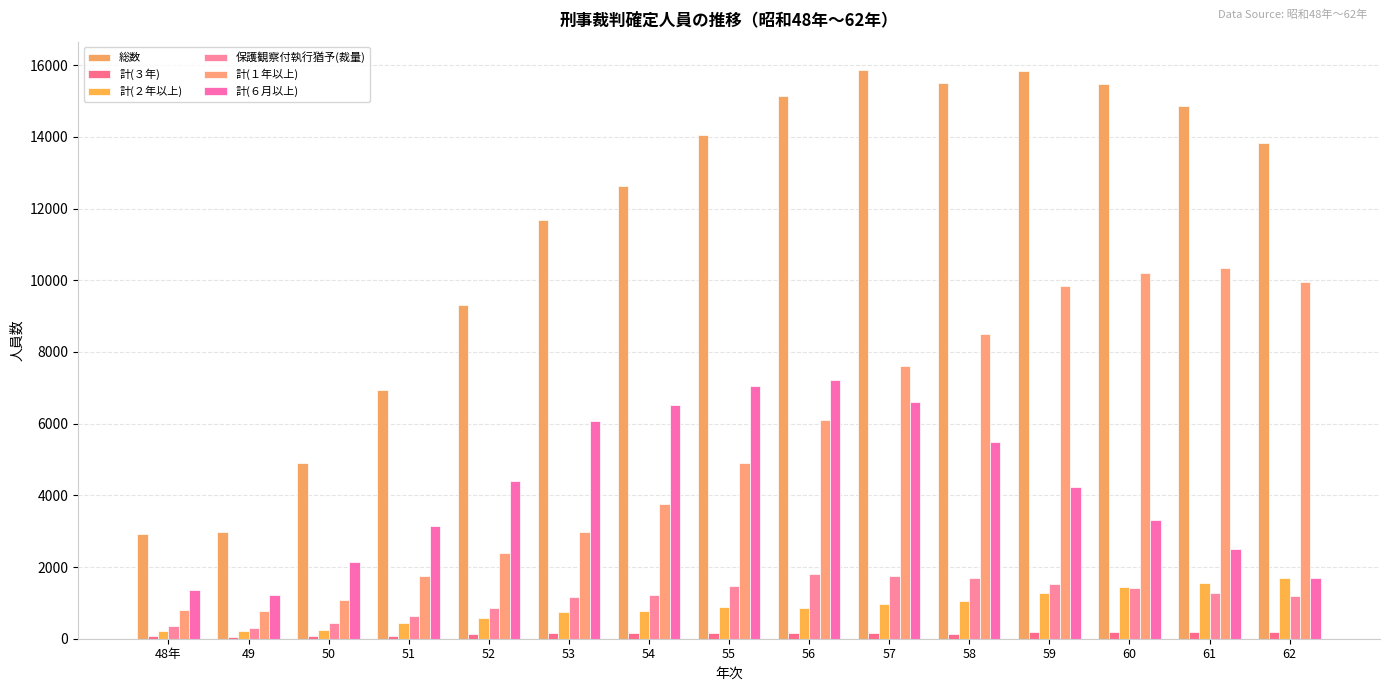

What are all the series names shown in the legend?

総数, 計(３年), 計(２年以上), 保護観察付執行猶予(裁量), 計(１年以上), 計(６月以上)